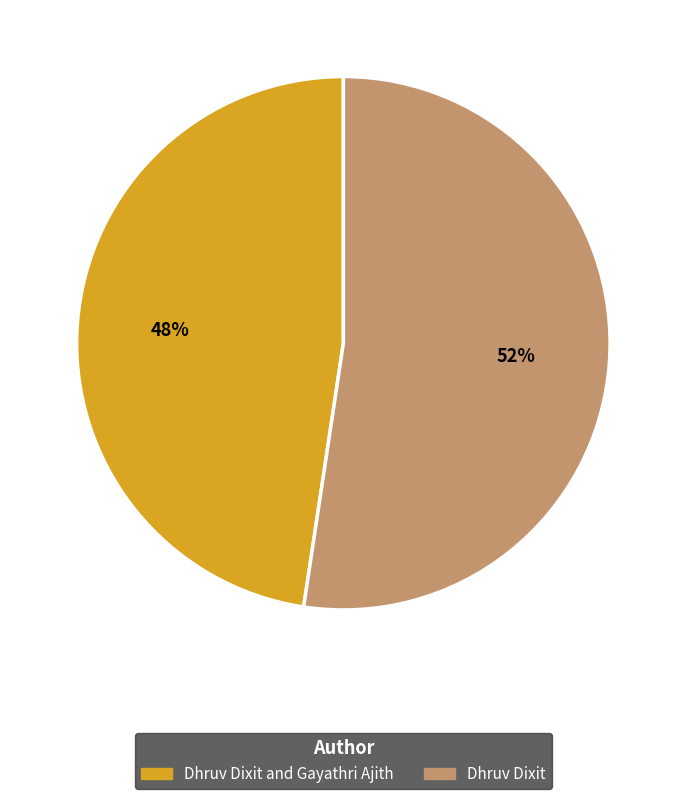

To the nearest percent, what is the average slice percentage?

50%